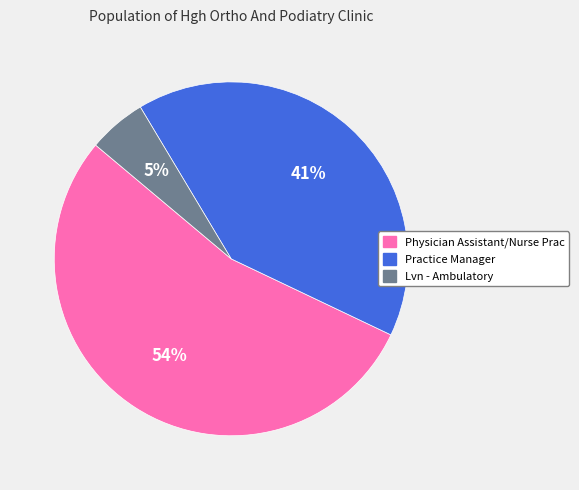

To the nearest percent, what is the average slice percentage?

33%